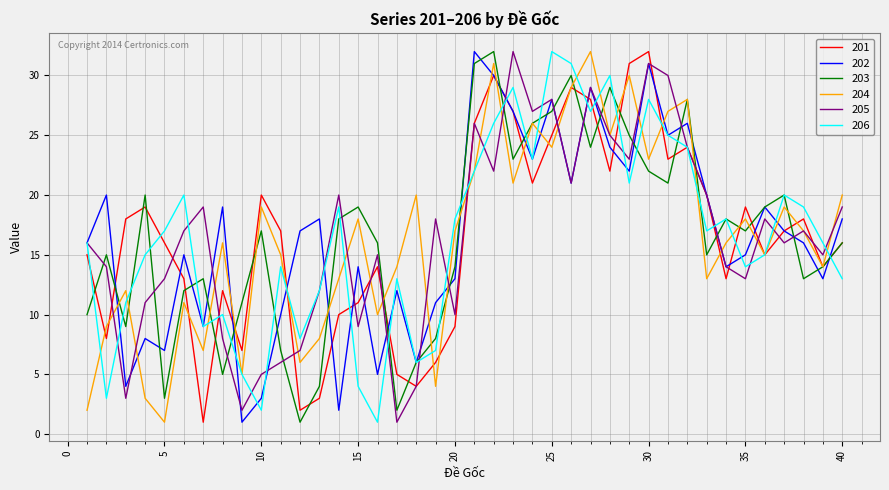

At which label does 201 first exceed 17?

3